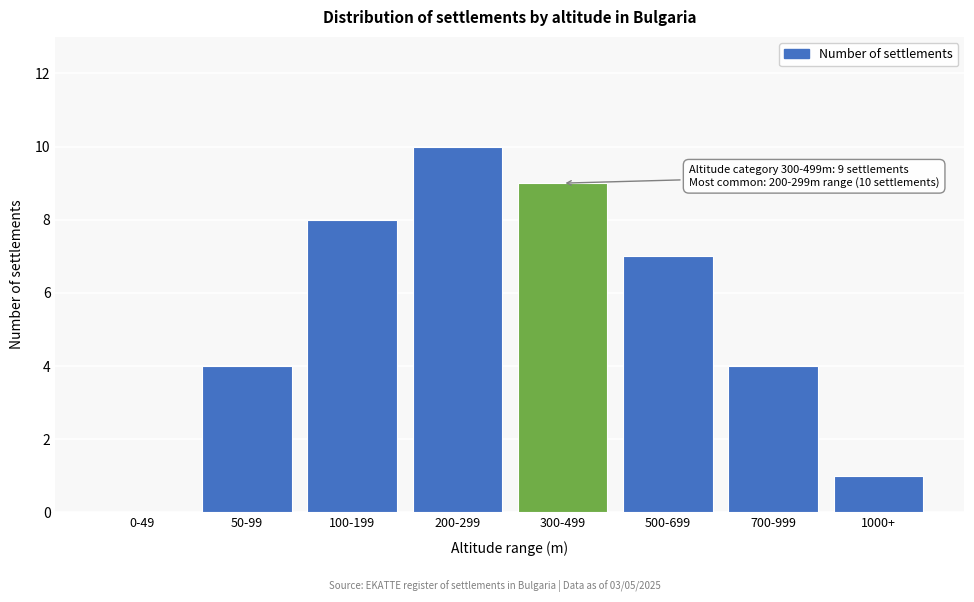

Reading right to left, extract all data points from this chart.

1000+=1	700-999=4	500-699=7	300-499=9	200-299=10	100-199=8	50-99=4	0-49=0